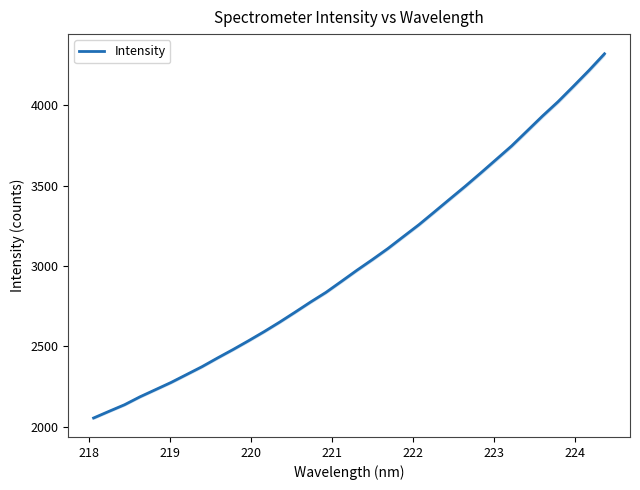

What is the difference between the second highest and minimum values?

2162.9